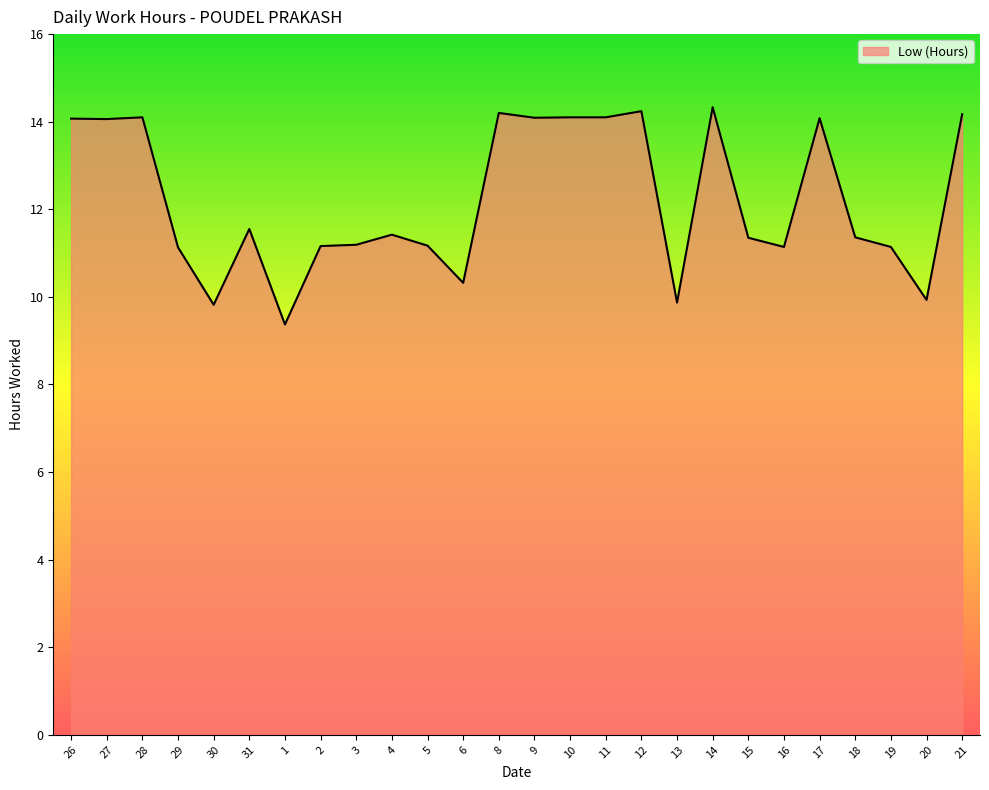

Between 6 and 19, which is larger?

19